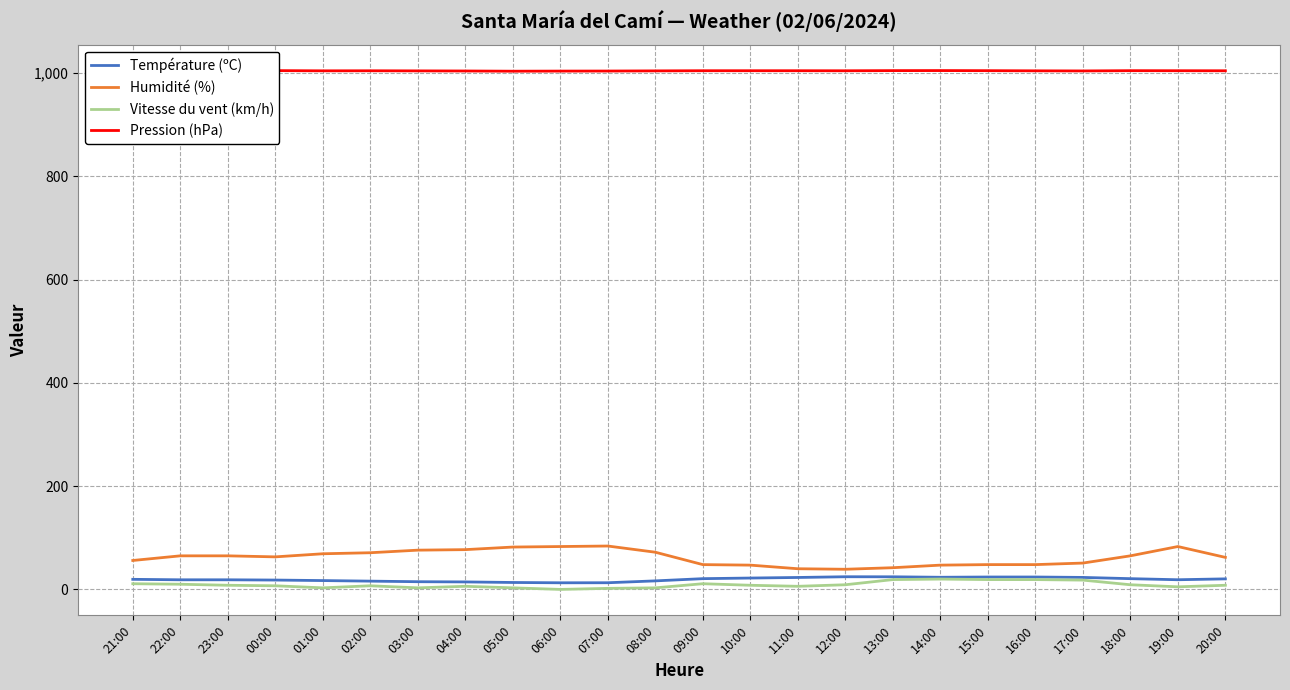

Is the value of Vitesse du vent (km/h) at 03:00 greater than the value of Pression (hPa) at 18:00?

No